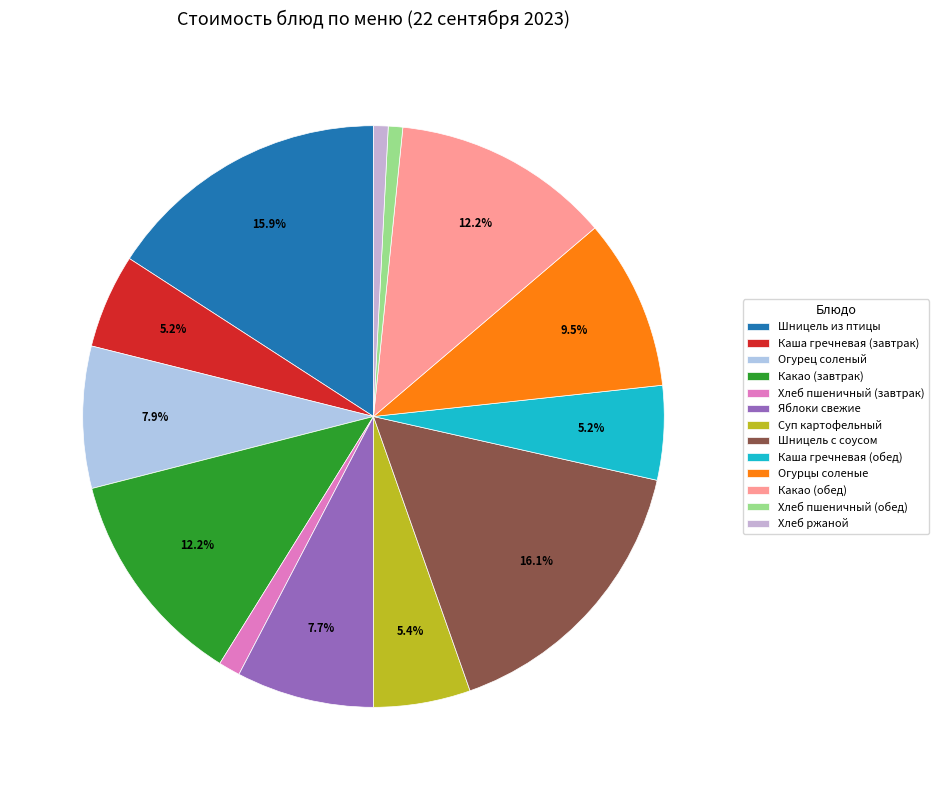

Does Хлеб пшеничный (обед) account for over 50% of the chart?

No